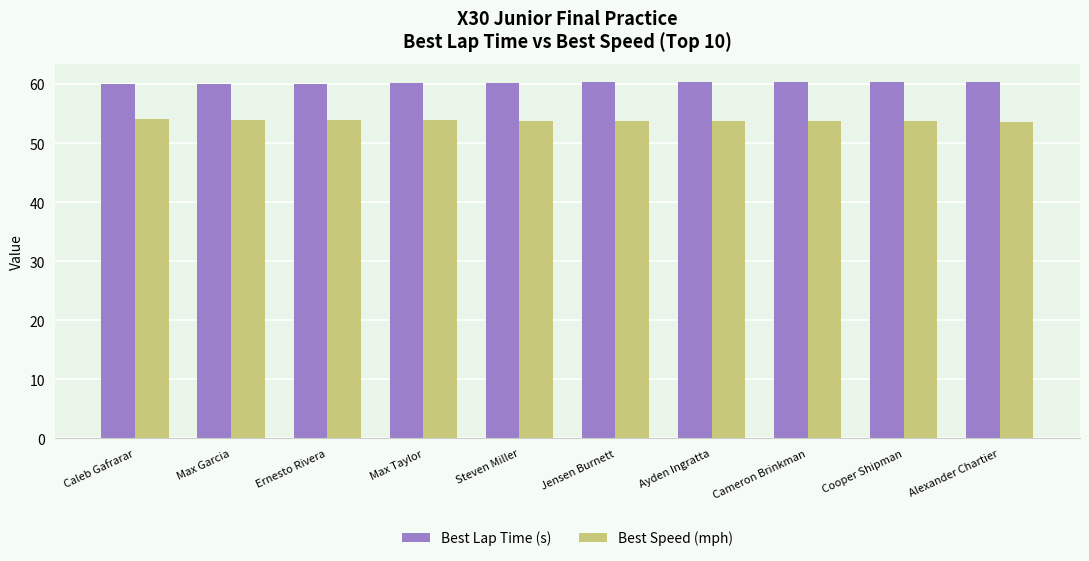

What is the difference between the maximum and minimum values in the Best Lap Time (s) series?

0.4